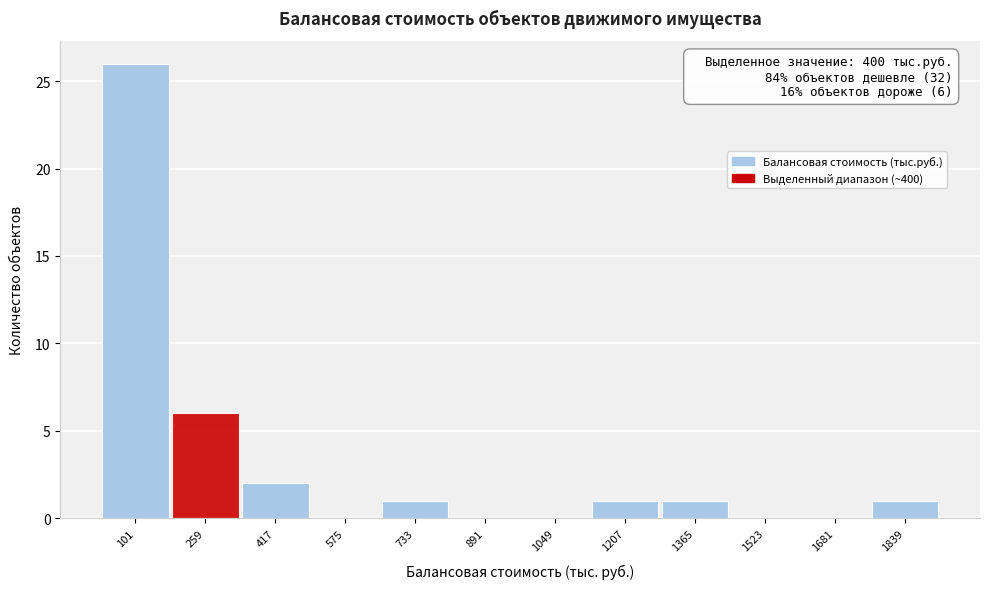

Reading right to left, list all the values displayed in this chart.

1839=1	1681=0	1523=0	1365=1	1207=1	1049=0	891=0	733=1	575=0	417=2	259=6	101=26